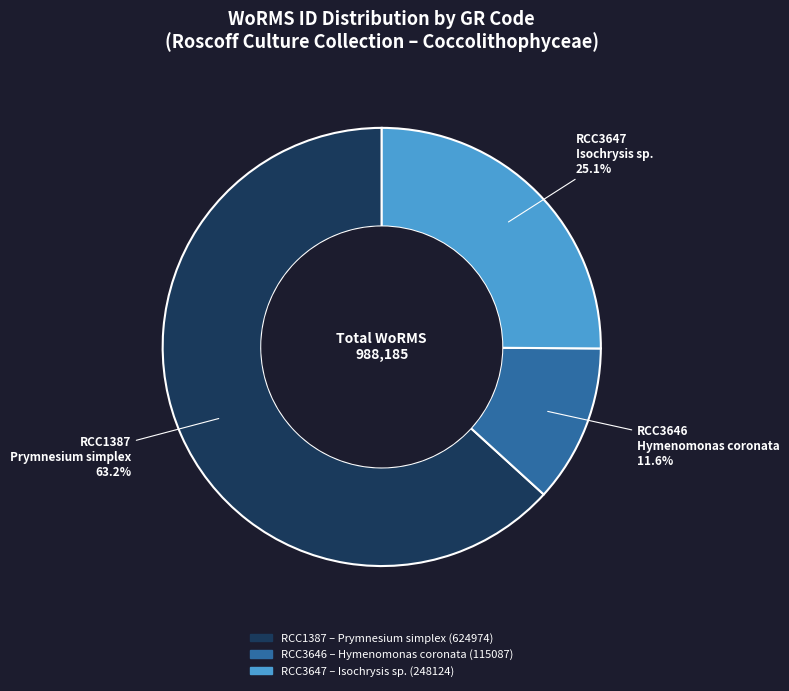

Does RCC1387 represent more than half of the total?

Yes